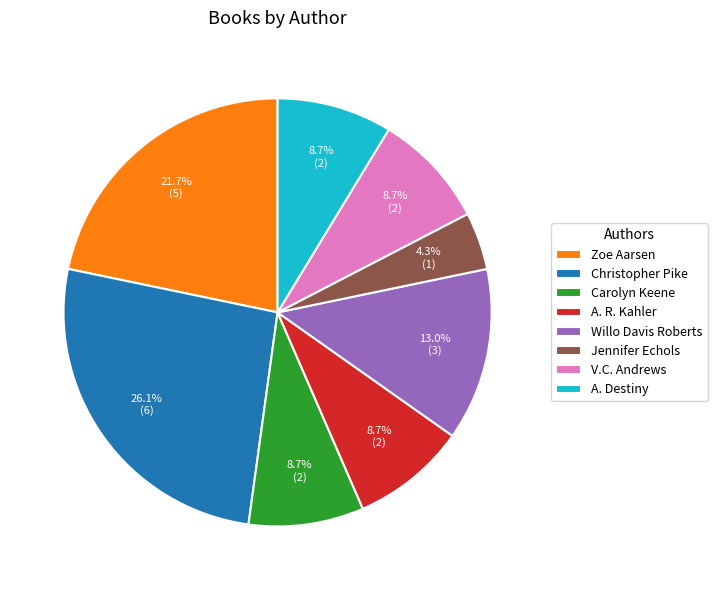

To the nearest percent, what percentage of the pie is V.C. Andrews?

9%